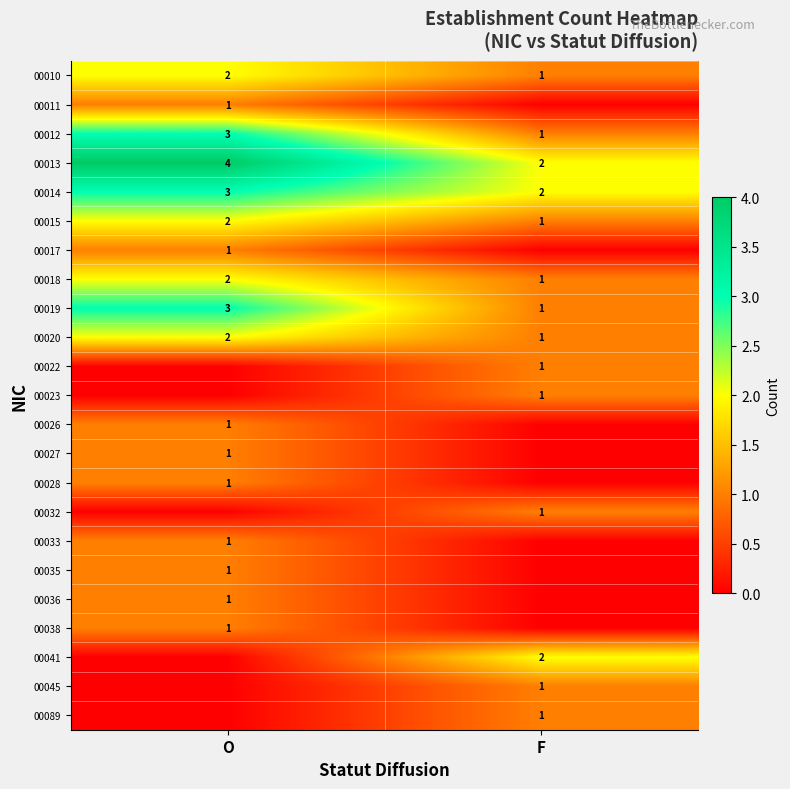

What is the sum of all 00010 values?

3